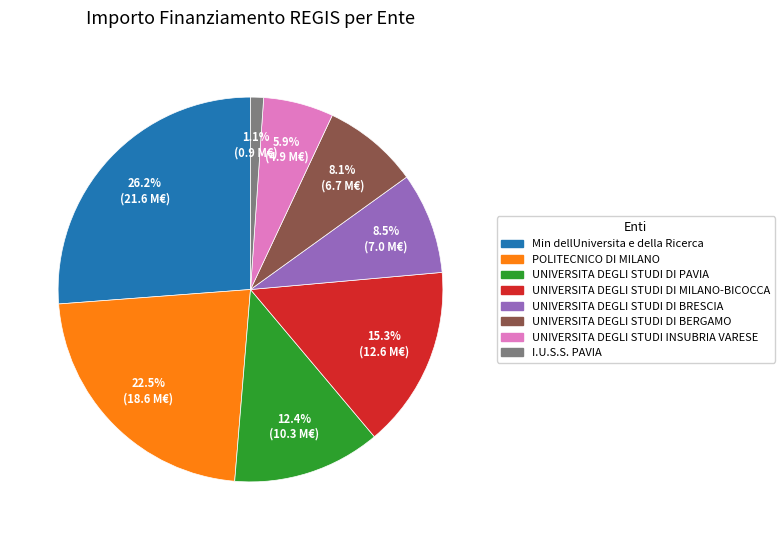

How many slices are in this pie chart?

8